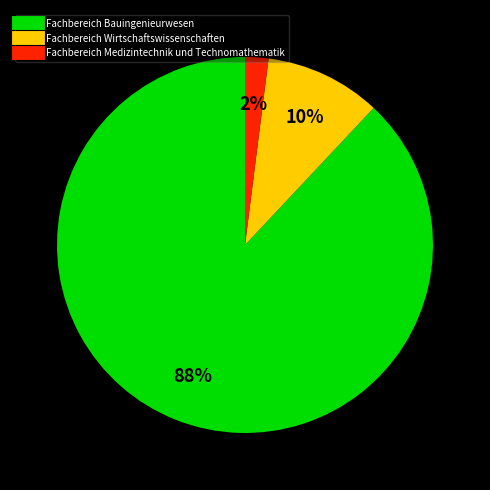

Count the number of slices in the pie.

3